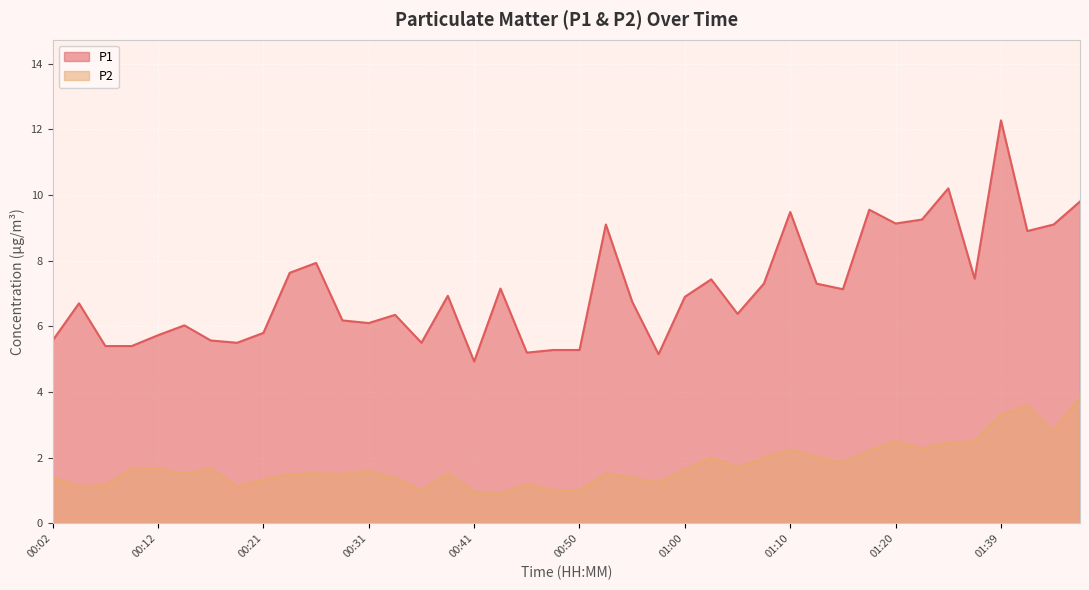

What is the minimum value for P2?

0.9